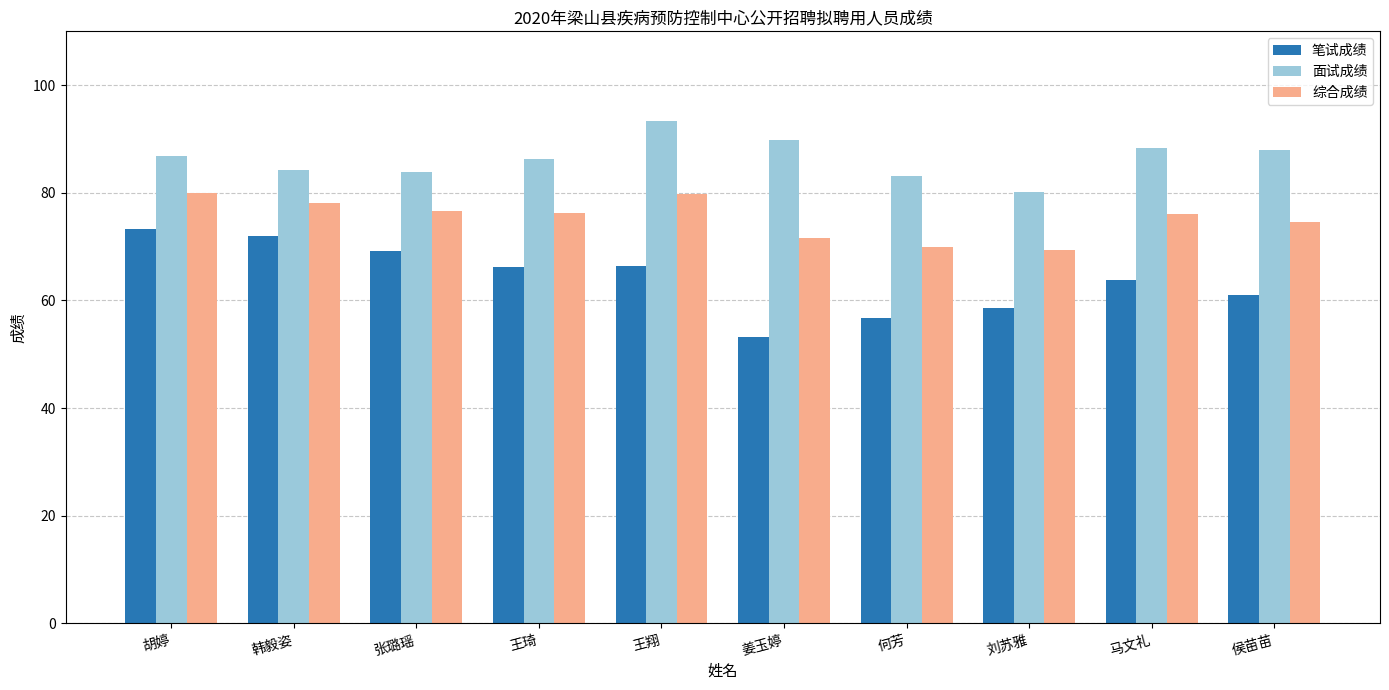

List the series in order of their overall mean, lowest first.

笔试成绩, 综合成绩, 面试成绩